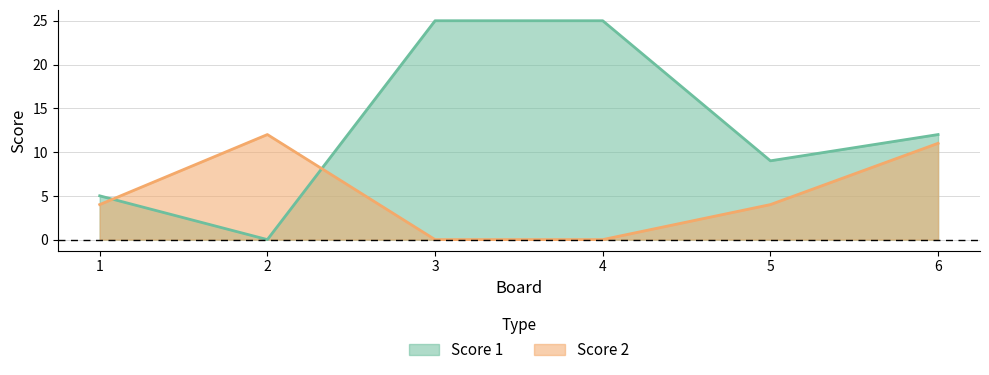

What is the value of the Score 1 point at the 6th from the left?

12